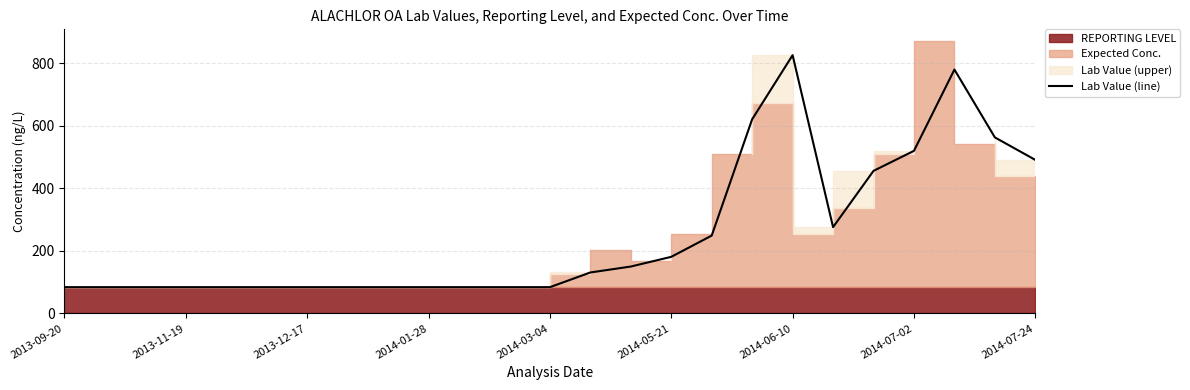

How many lines are shown in the chart?

1